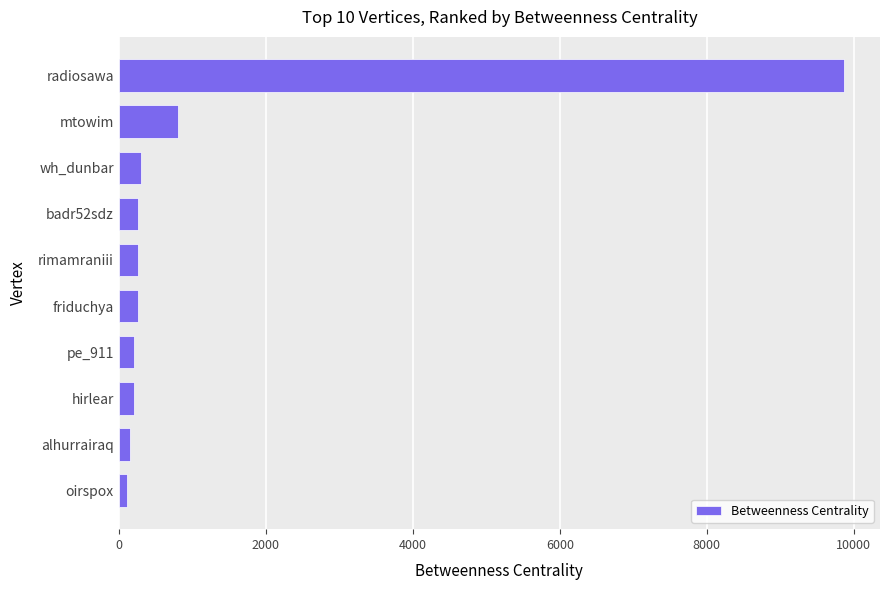

Between alhurrairaq and mtowim, which is larger?

mtowim